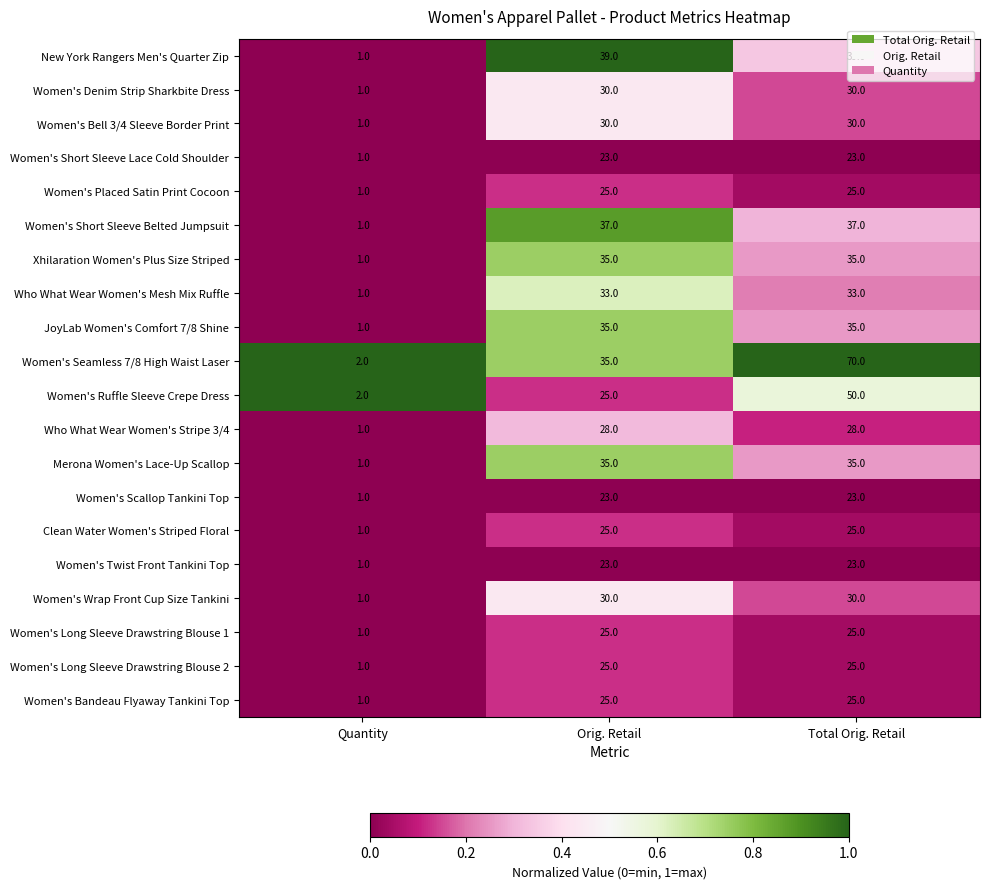

Which label corresponds to the largest value in the chart?

Total Orig. Retail